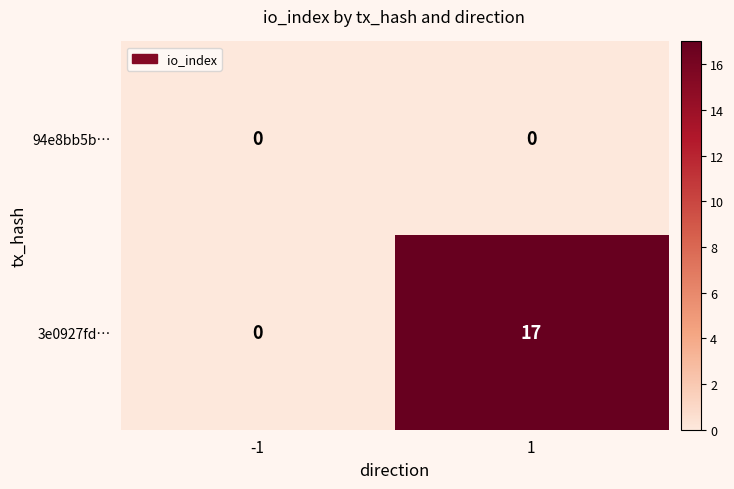

At which category is the sum across all series the highest?

1